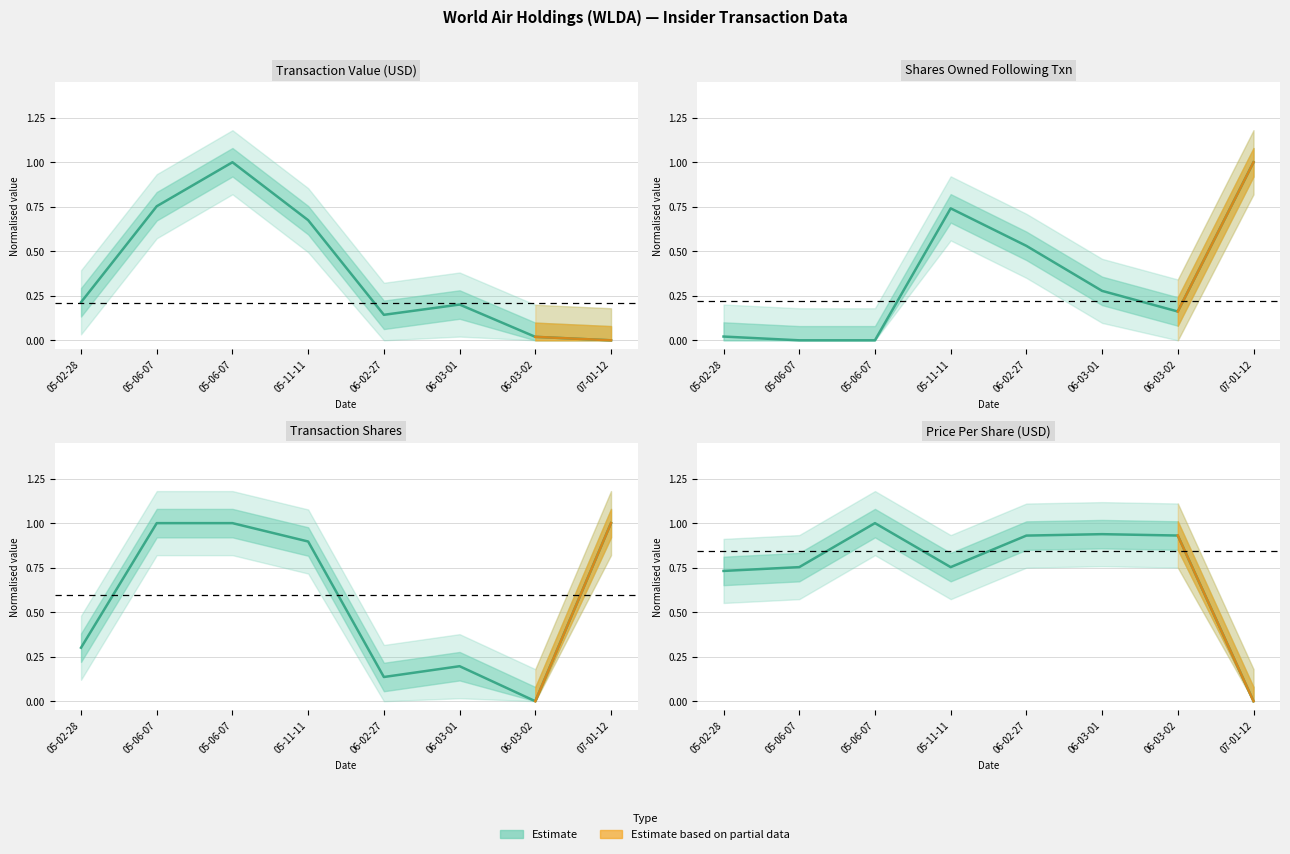

Does the chart display data point markers on the line(s)?

No